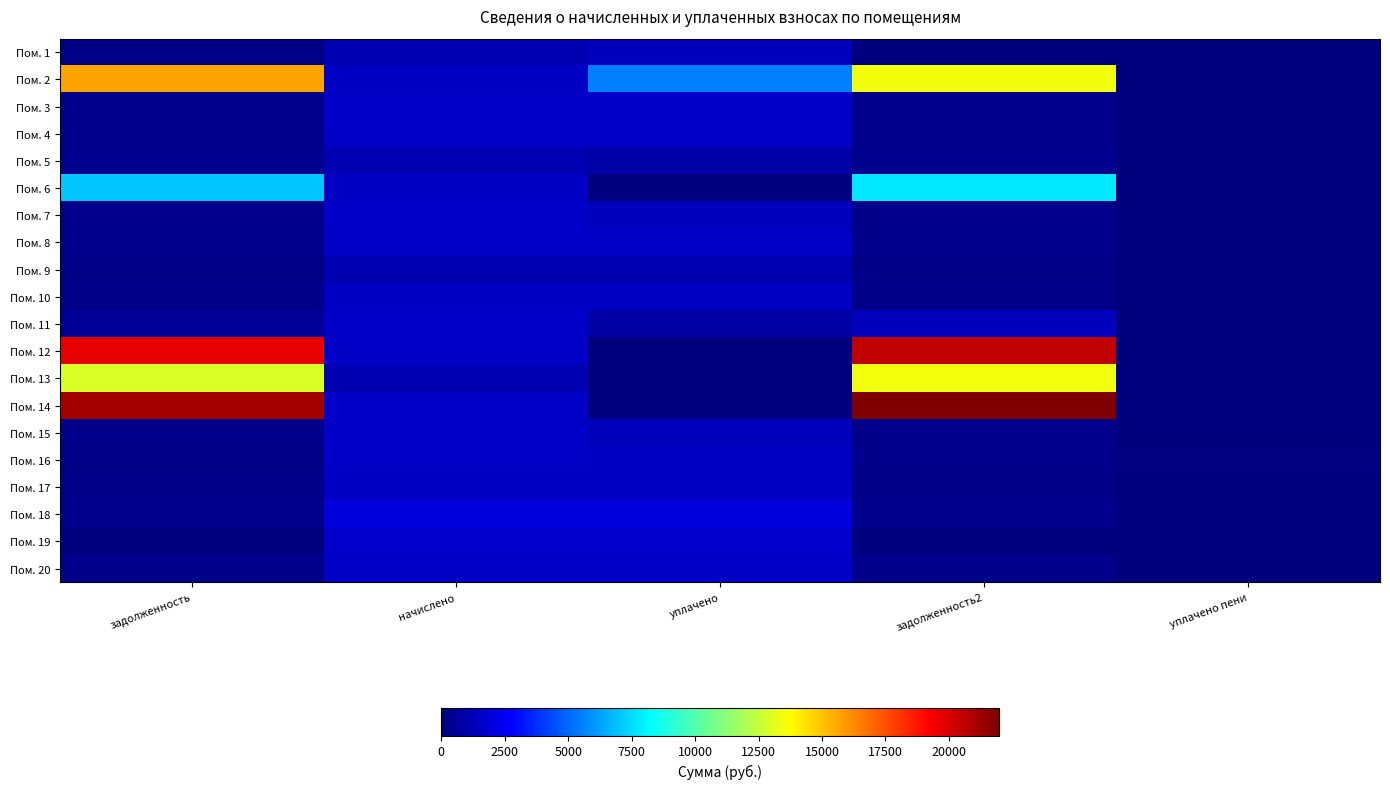

List the series in order of their peak value, lowest first.

Пом. 5, Пом. 9, Пом. 1, Пом. 10, Пом. 17, Пом. 4, Пом. 20, Пом. 16, Пом. 8, Пом. 15, Пом. 3, Пом. 11, Пом. 7, Пом. 19, Пом. 18, Пом. 6, Пом. 13, Пом. 2, Пом. 12, Пом. 14